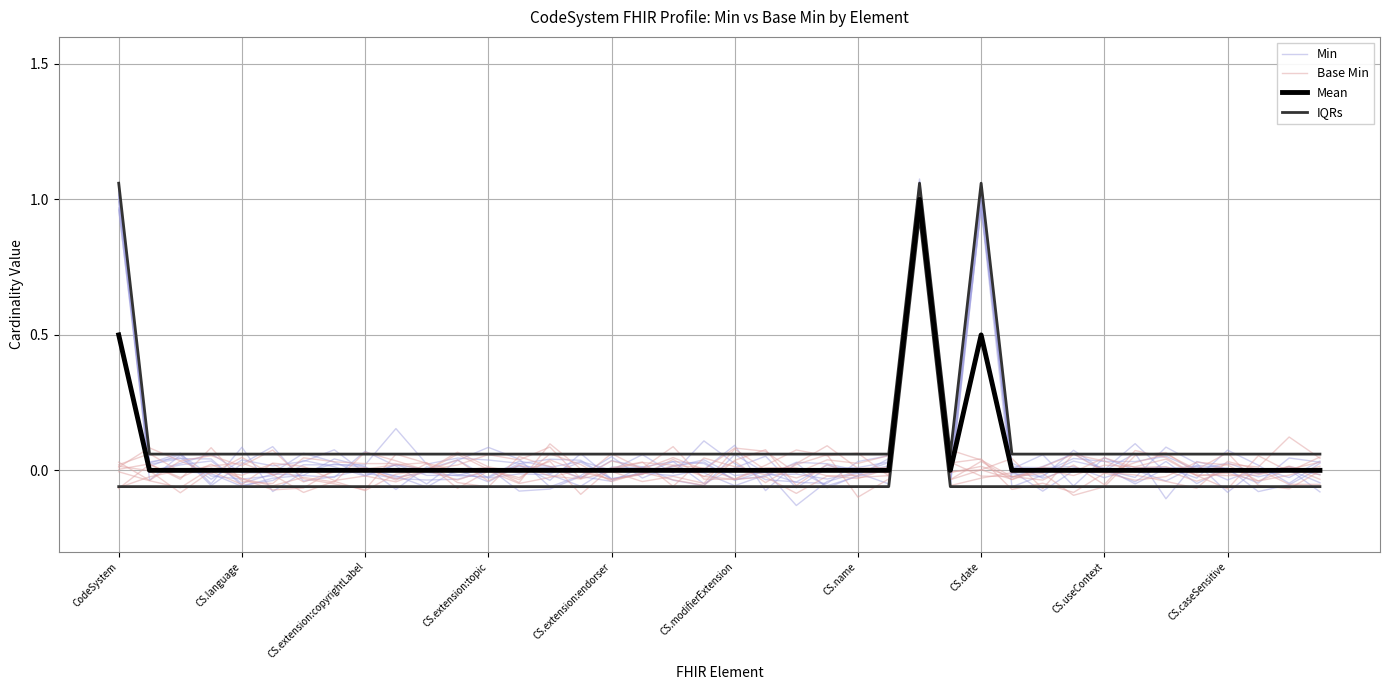

How many values in Min are above zero?

18